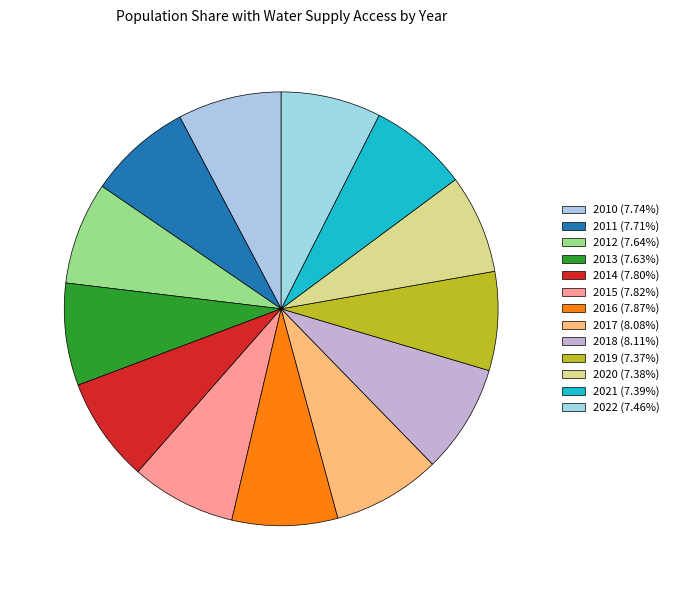

True or false: 2010 accounts for 1% of the total.

False